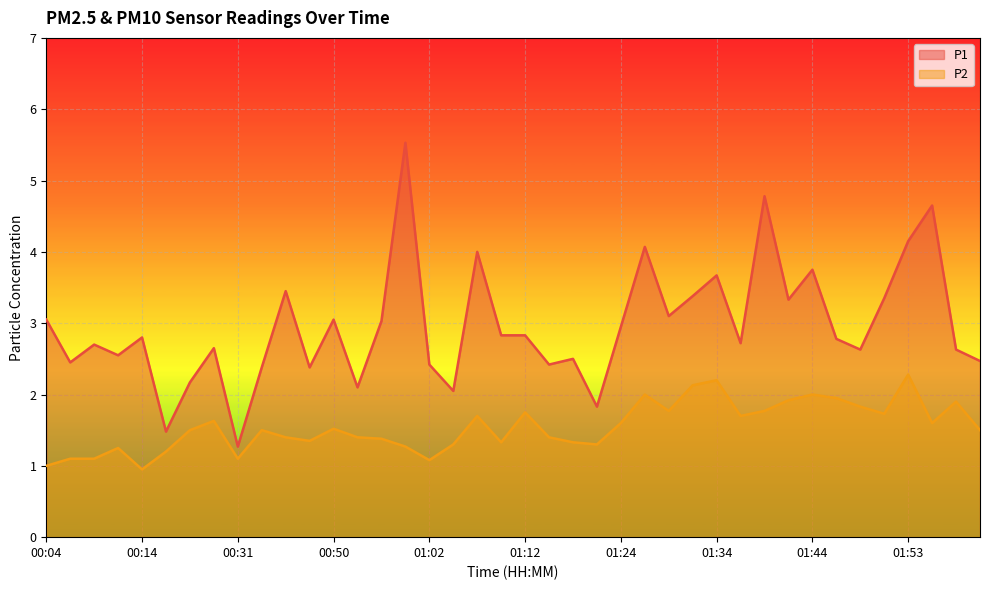

The value of P2 at 00:06 is 1.1. True or false?

True